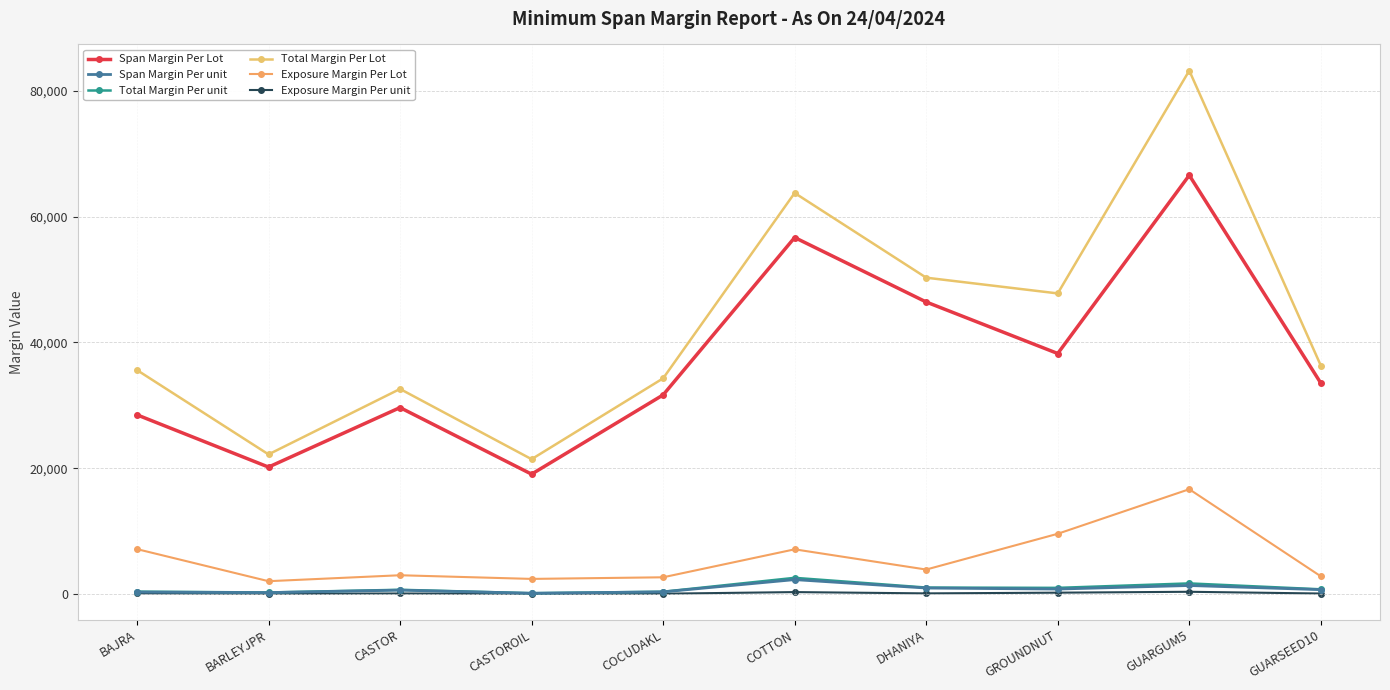

In Span Margin Per Lot, how many points are lower than both neighbors (excluding endpoints)?

3